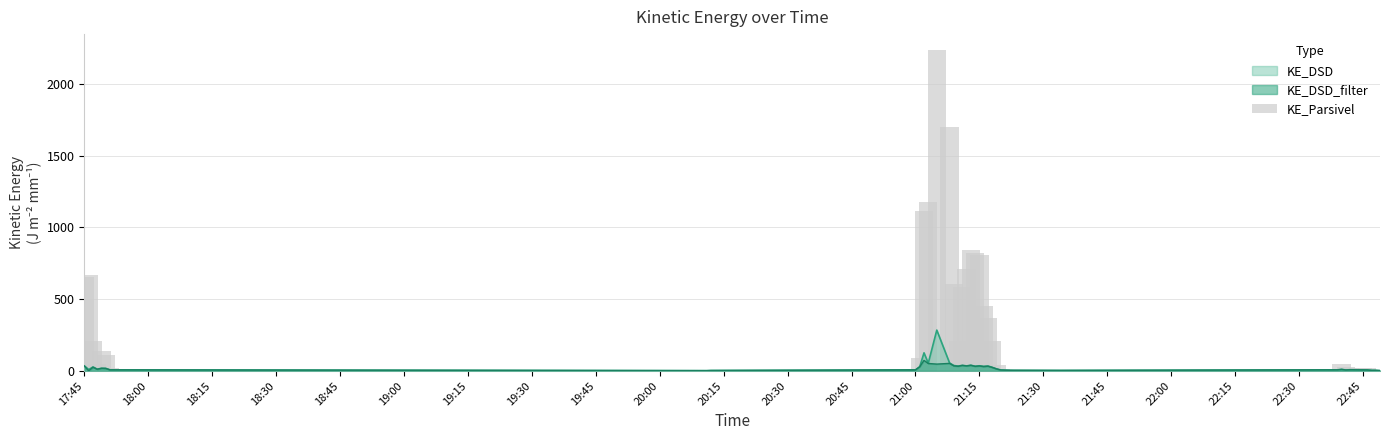

How many data points are above 86?

20